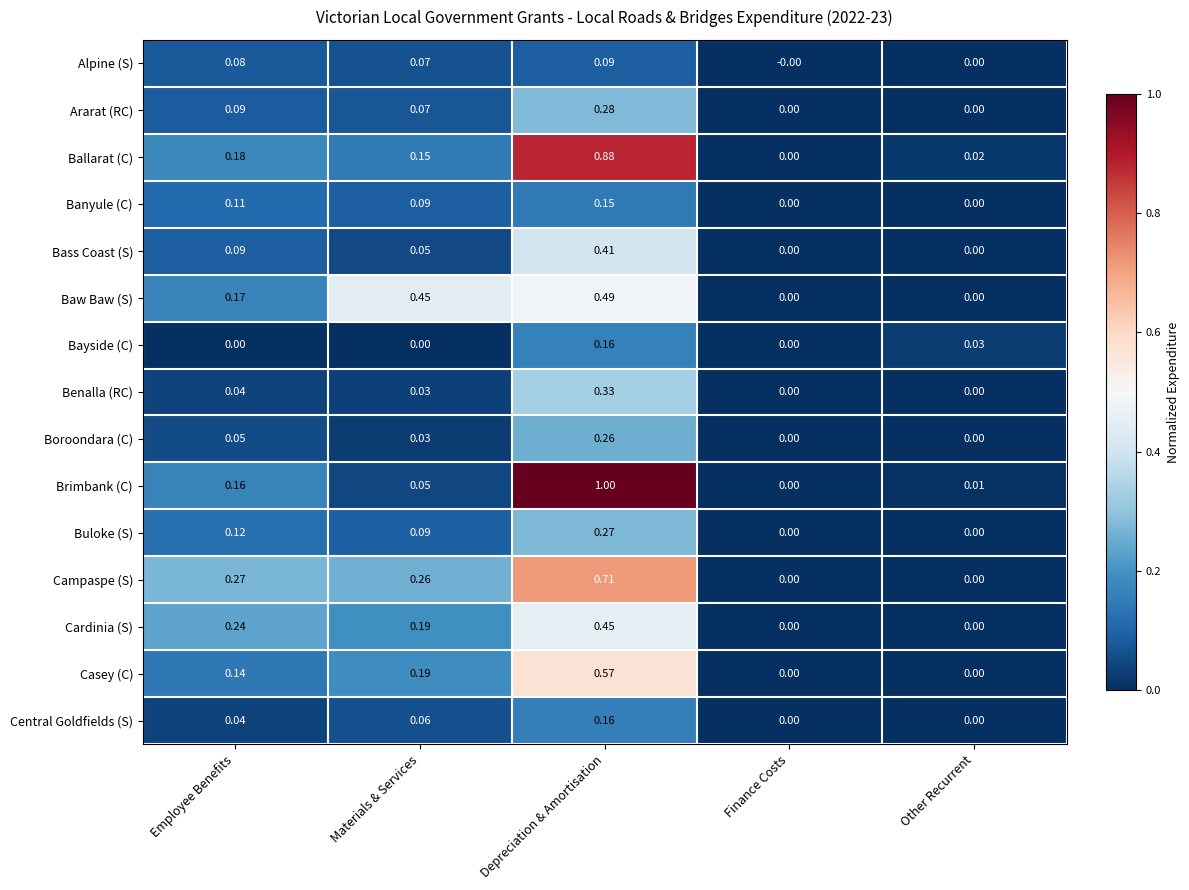

Which category has the highest value in the Brimbank (C) series?

Depreciation & Amortisation